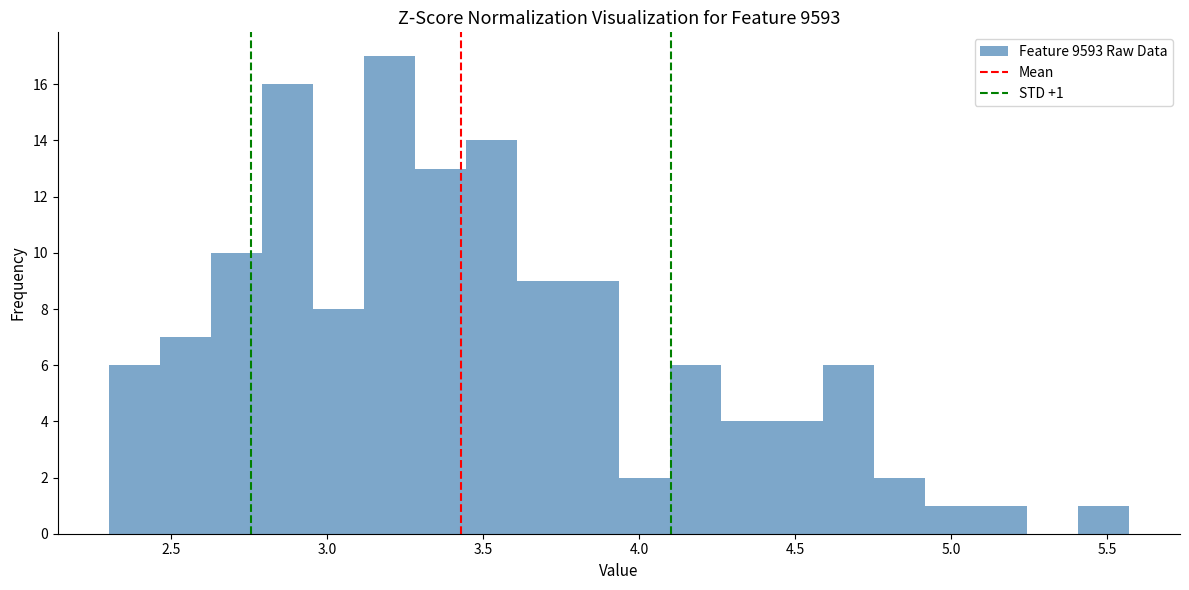

Read against the x-axis, roughly where is the centre of the tallest bar?

3.20